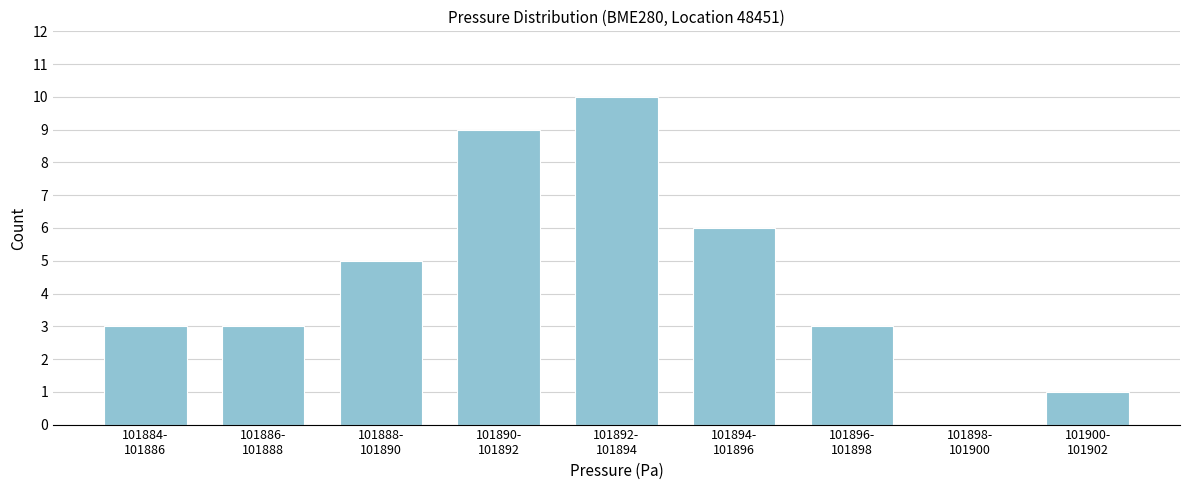

What is the sum of all values?

40